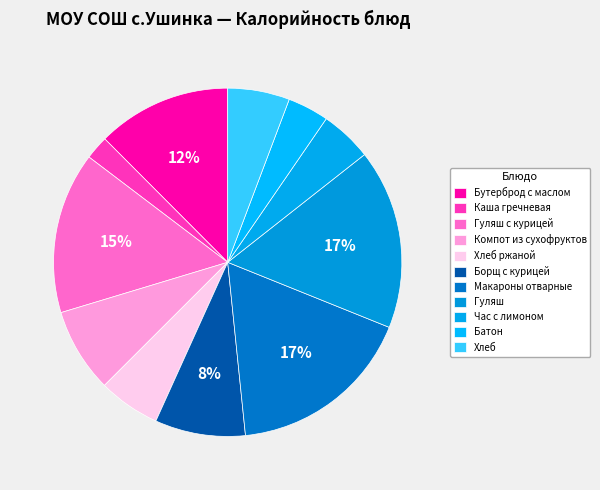

To the nearest percent, what percentage of the pie is Компот из сухофруктов?

8%